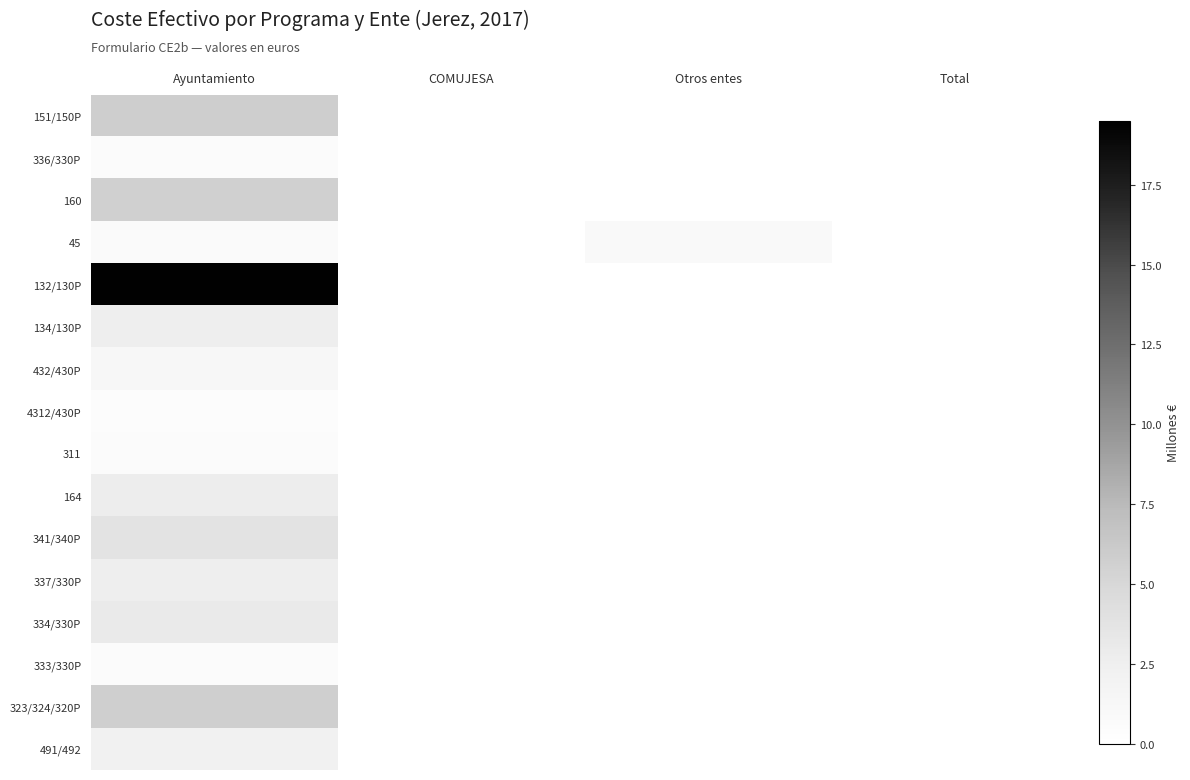

Which series has the largest total across all categories?

132/130P